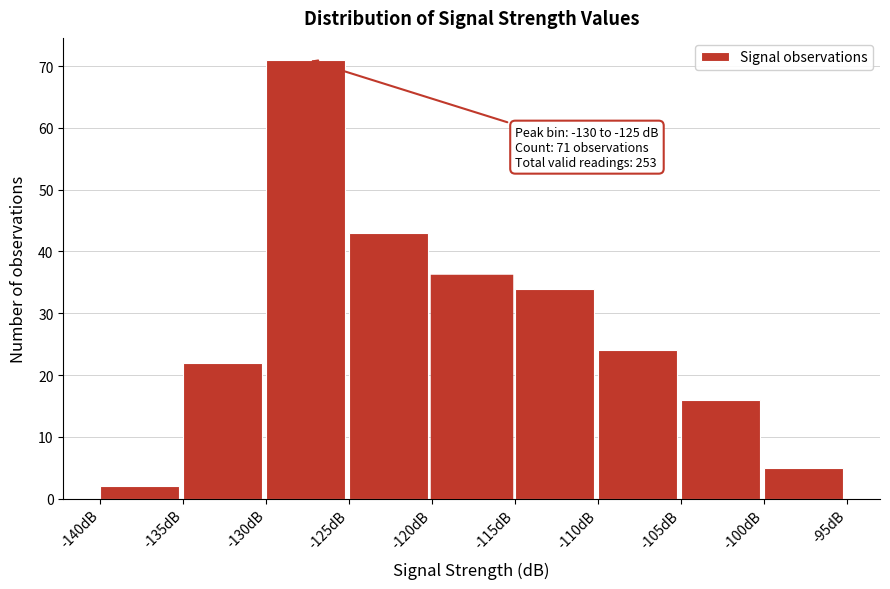

Which range on the x-axis has the tallest bar?

-130 to -125